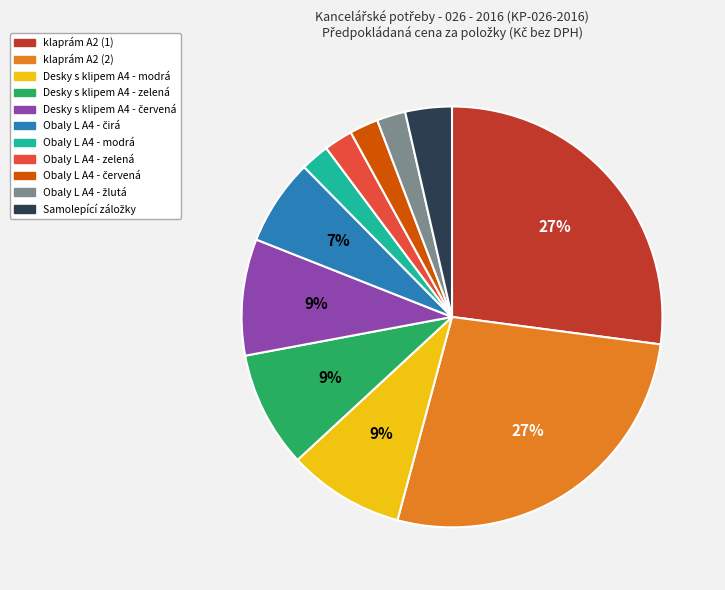

True or false: klaprám A2 (1) accounts for 41% of the total.

False